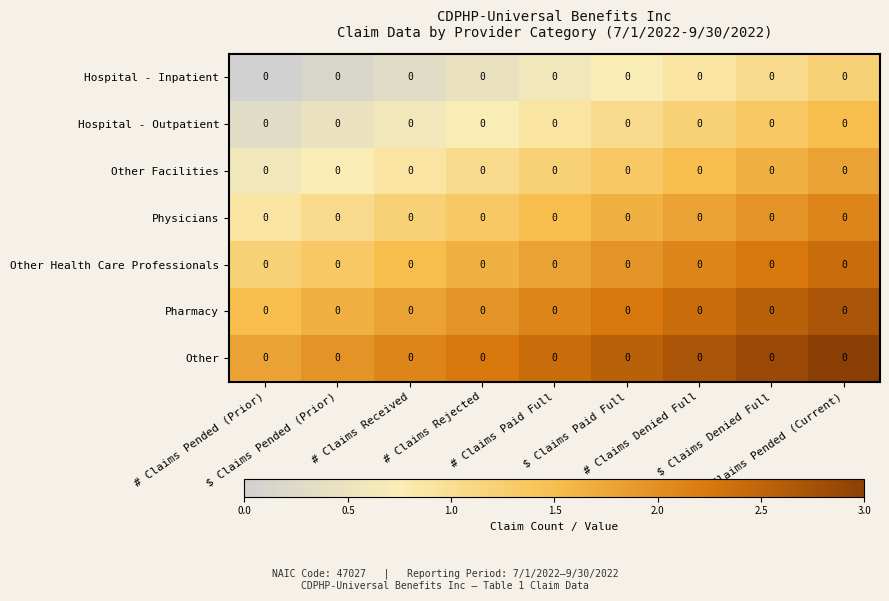

Which category has the highest value across all series?

# Claims Pended (Current)